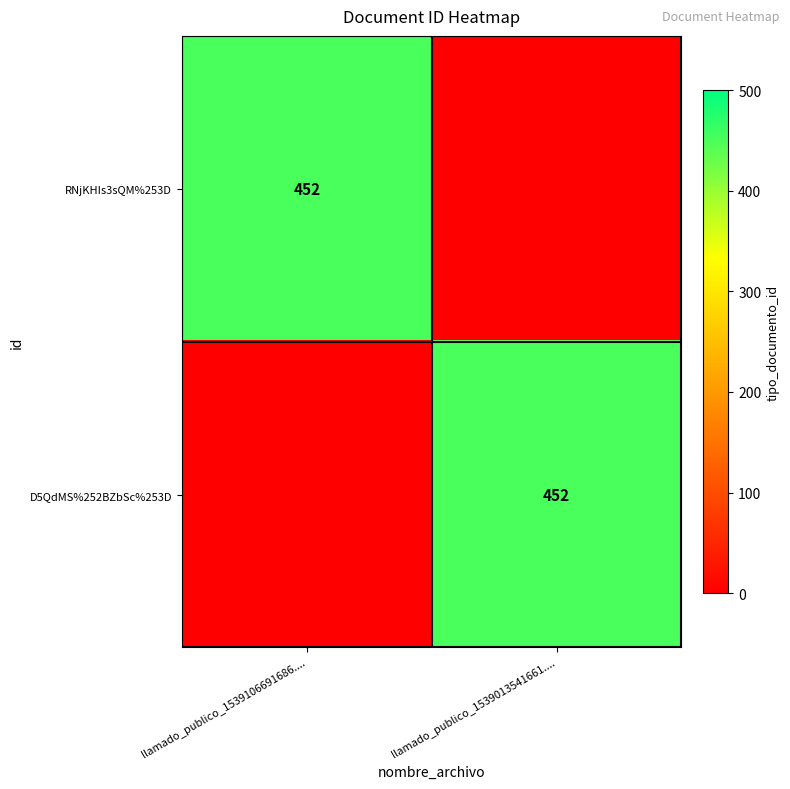

True or false: D5QdMS%252BZbSc%253D has a value of 637 at llamado_publico_1539013541661.....

False